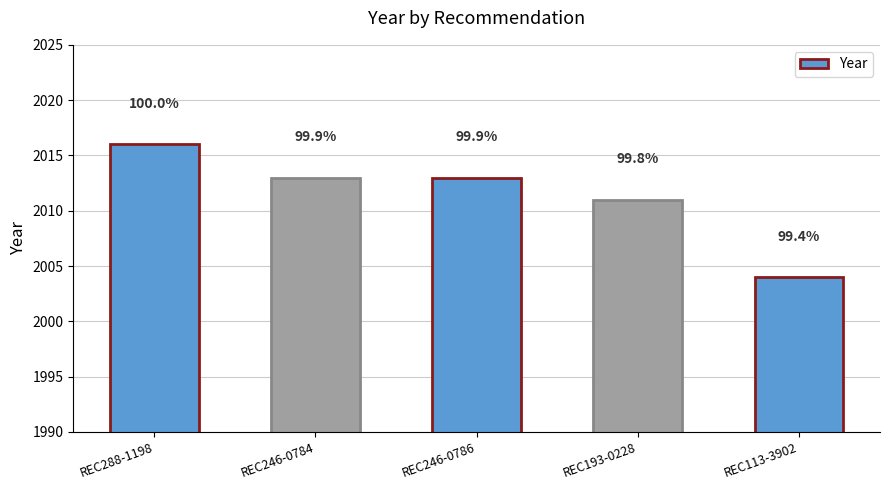

The value at REC246-0784 is 2801. True or false?

False